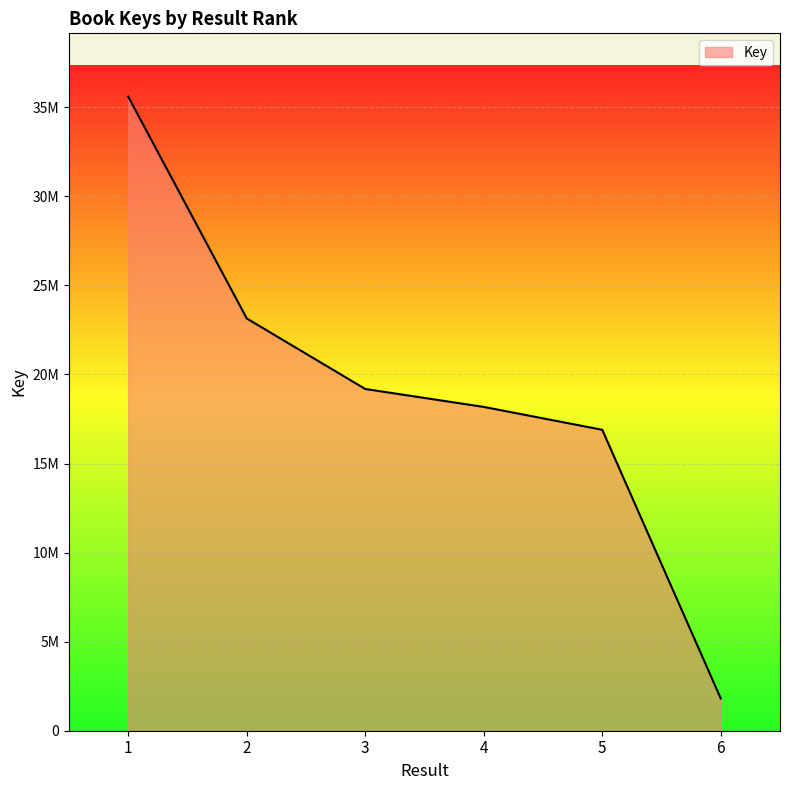

Where does the data first go above 19185099?

1